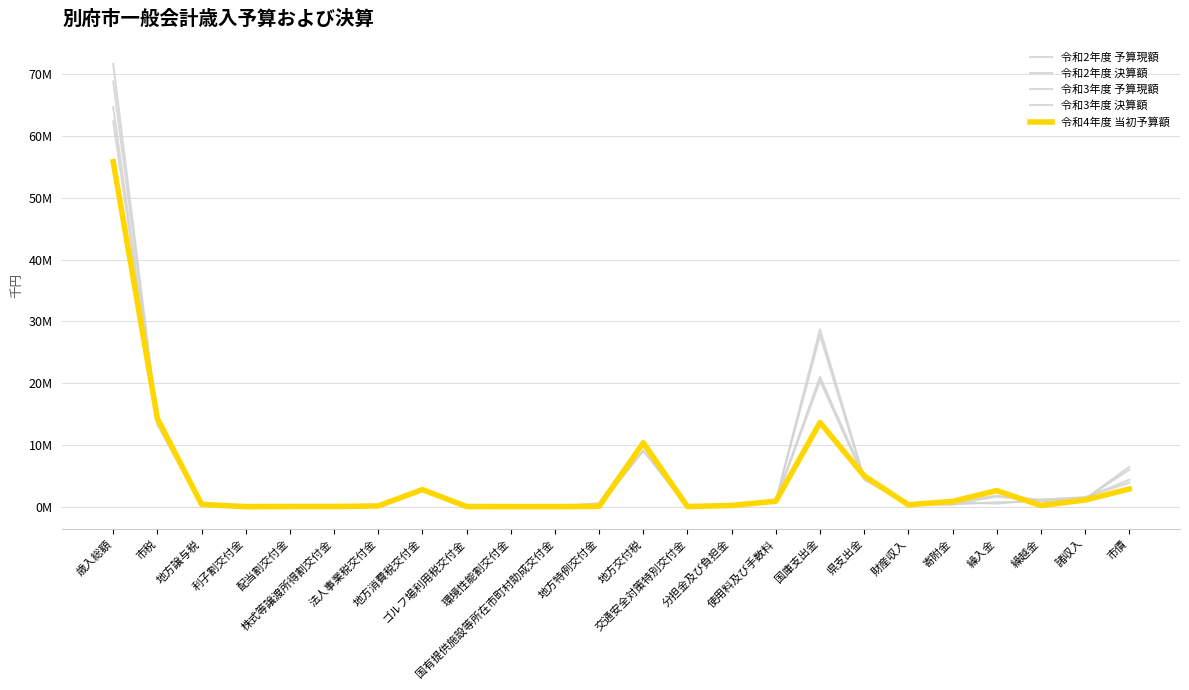

At which label does 令和3年度 決算額 first exceed 539591?

歳入総額